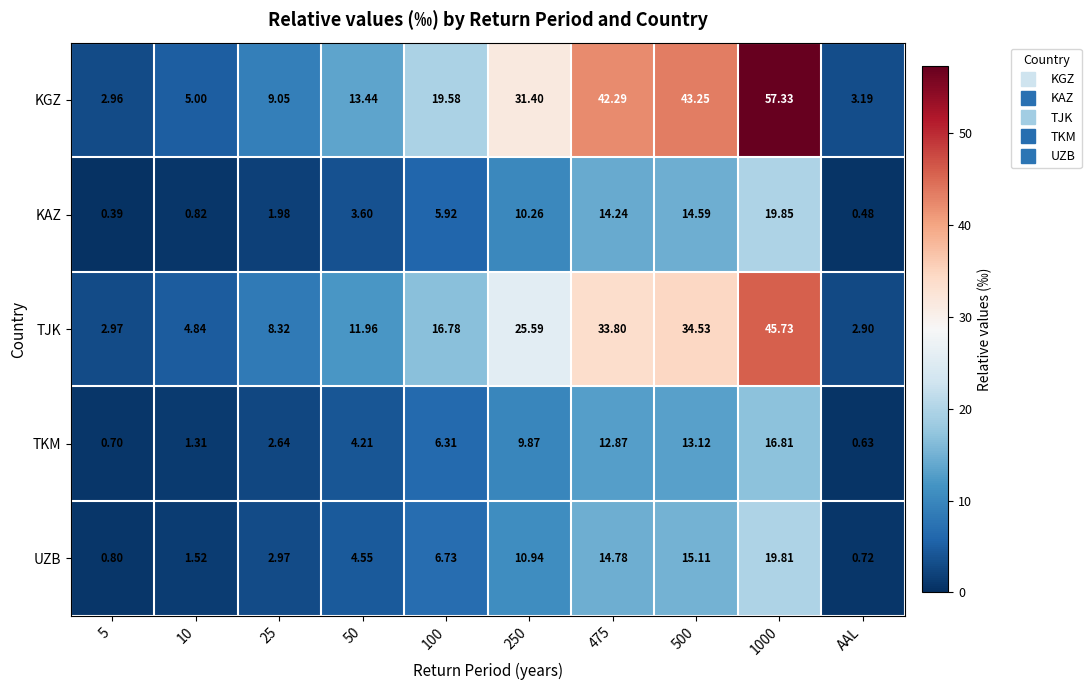

At which label does UZB reach its minimum?

AAL